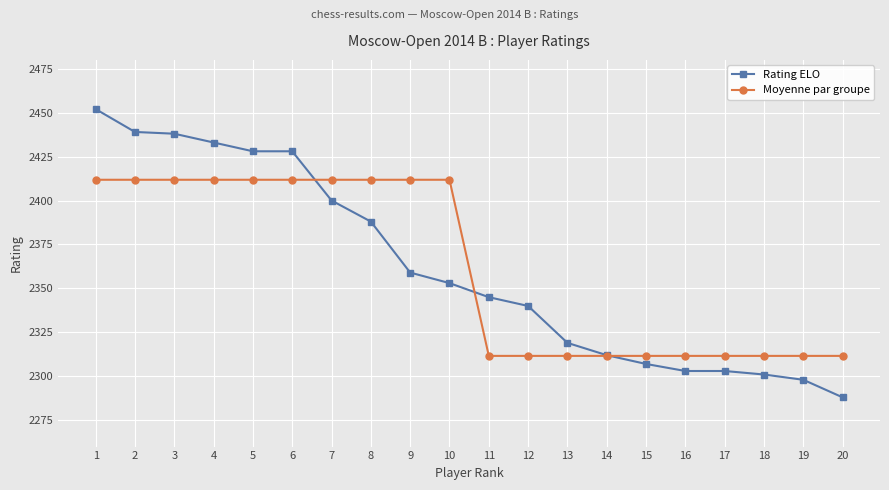

Does the chart have visible grid lines?

Yes